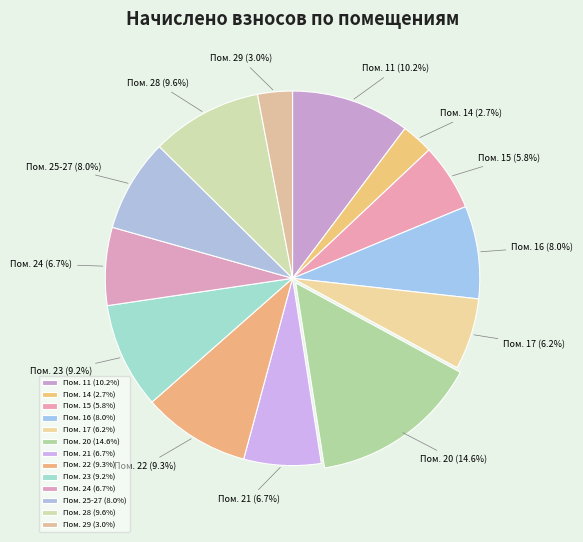

What is the largest slice in the pie chart?

Пом. 20 (14.6%)